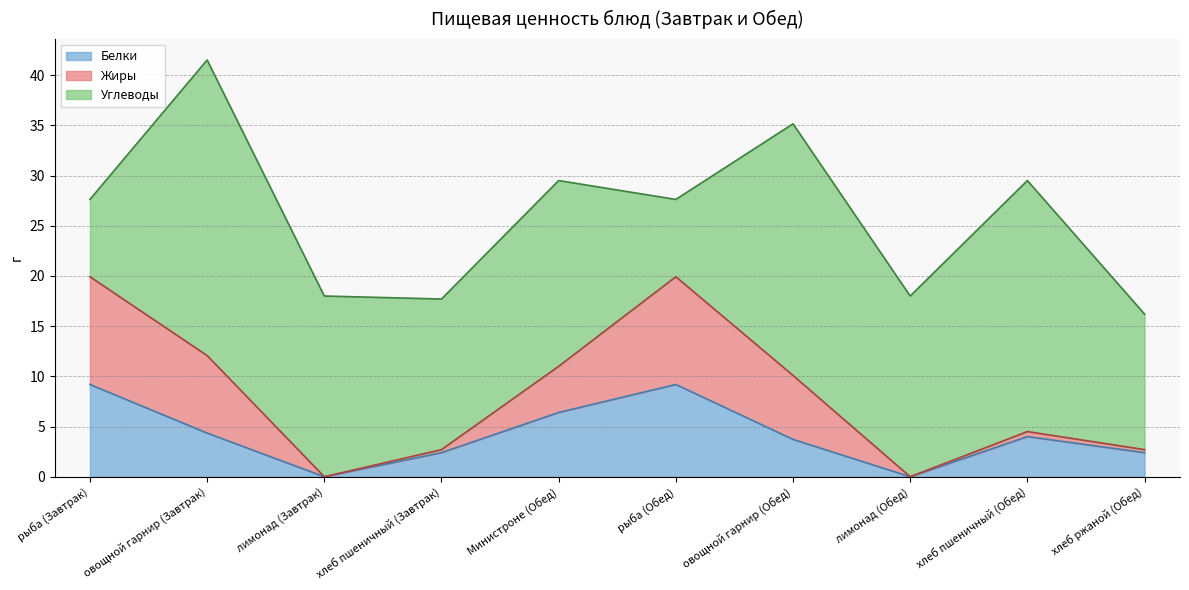

True or false: Белки has more than 0 interior local peaks.

True